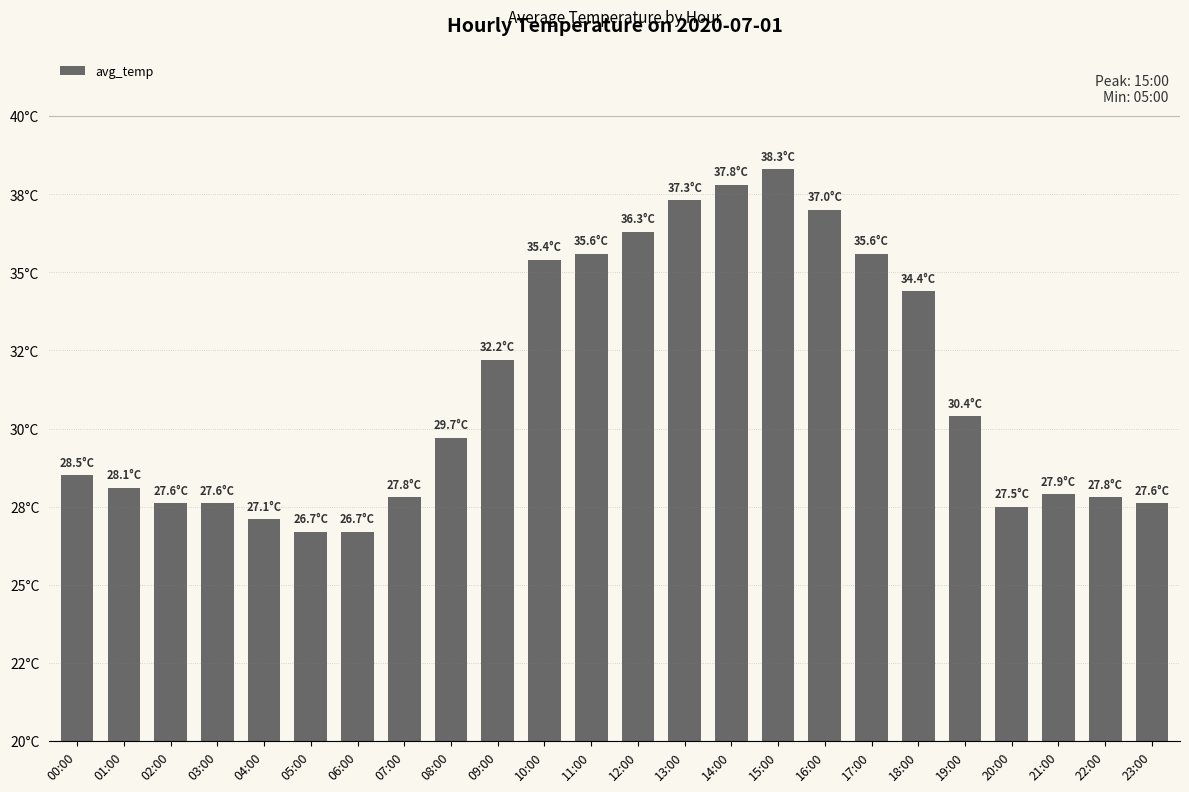

Does the chart contain stacked bars?

No